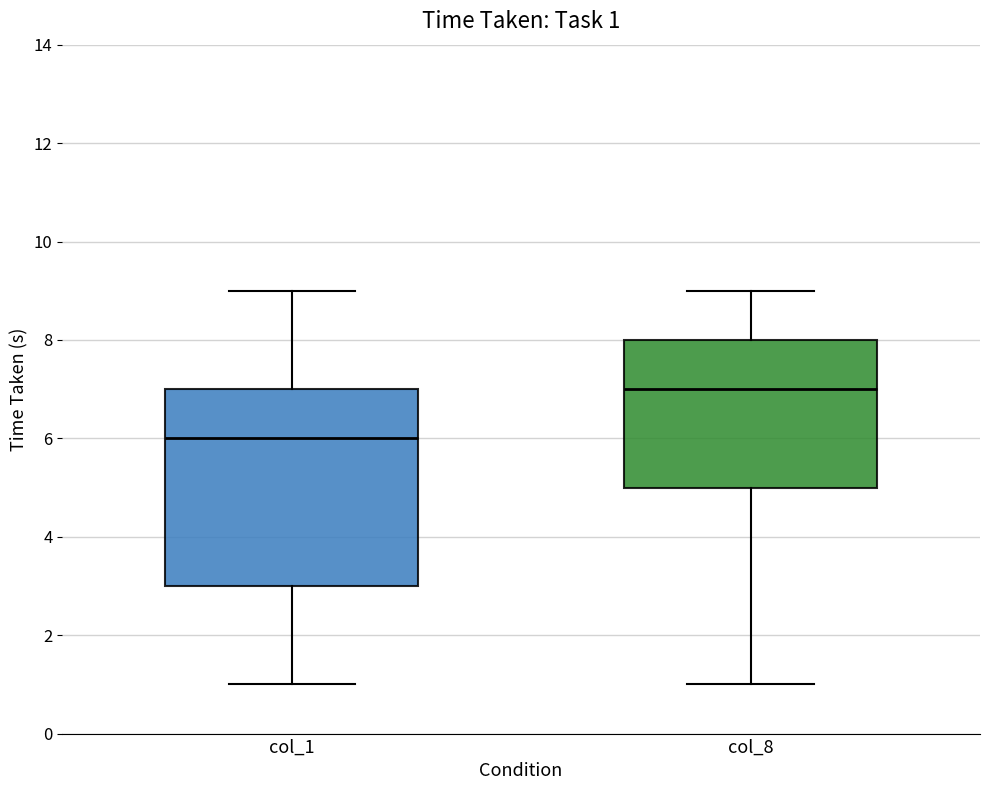

Comparing the boxes themselves (not the whiskers), which one is the tallest?

col_1